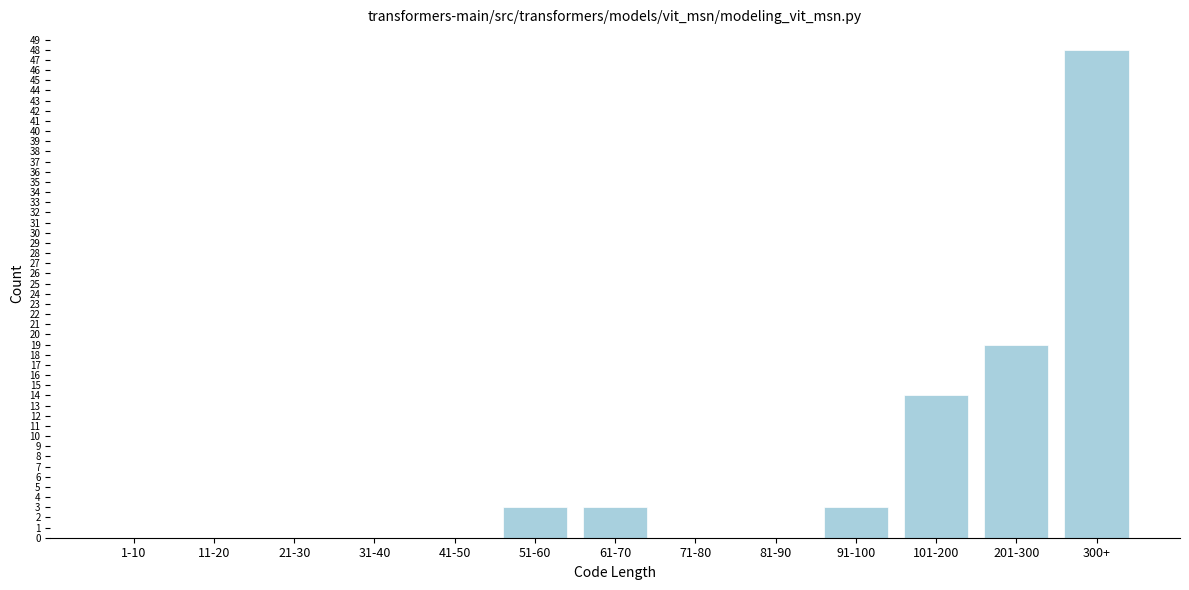

Reading right to left, extract all data points from this chart.

300+=48	201-300=19	101-200=14	91-100=3	81-90=0	71-80=0	61-70=3	51-60=3	41-50=0	31-40=0	21-30=0	11-20=0	1-10=0